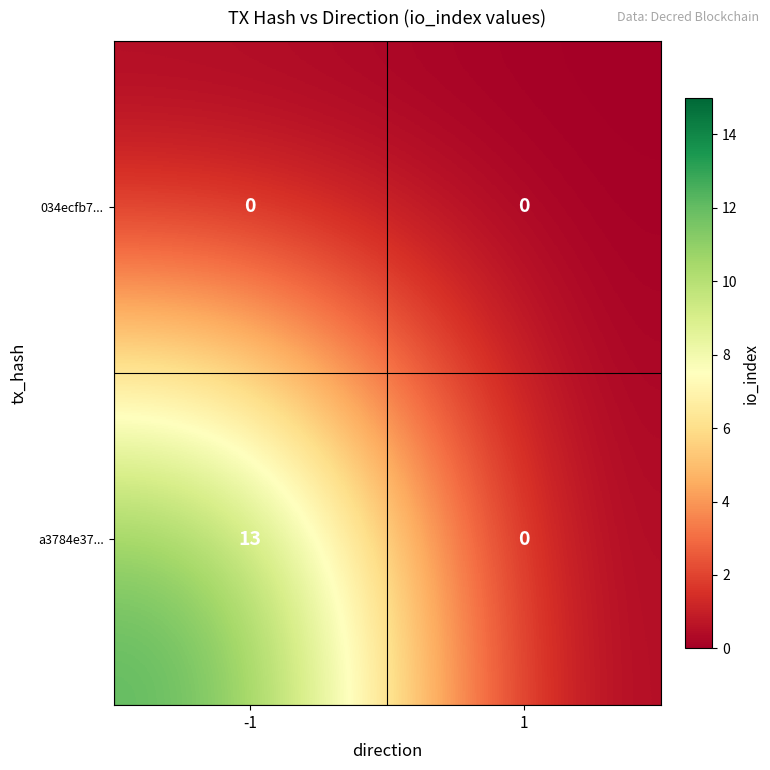

What is the spread (max minus min) of values at -1?

13